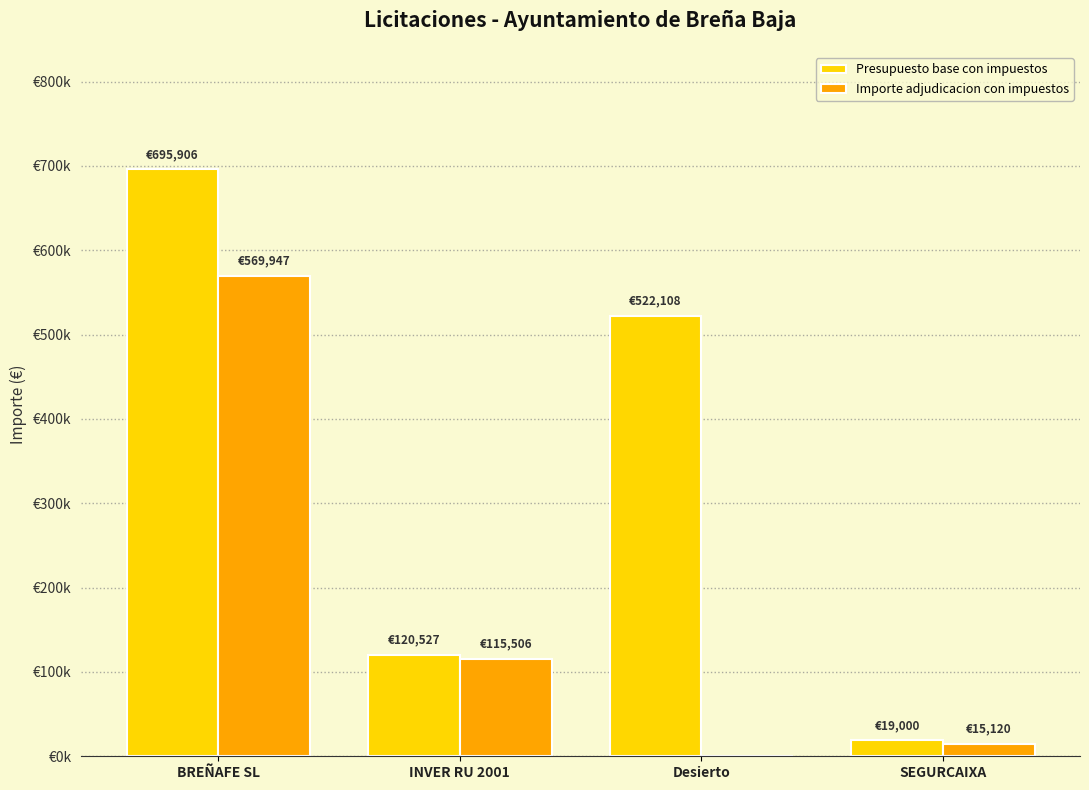

True or false: Presupuesto base con impuestos has a value of 12912.5 at SEGURCAIXA.

False